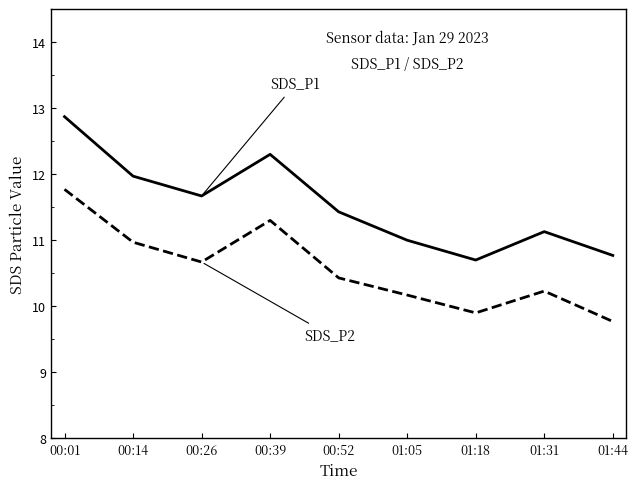

What is the total value across all series at 00:52?

21.9